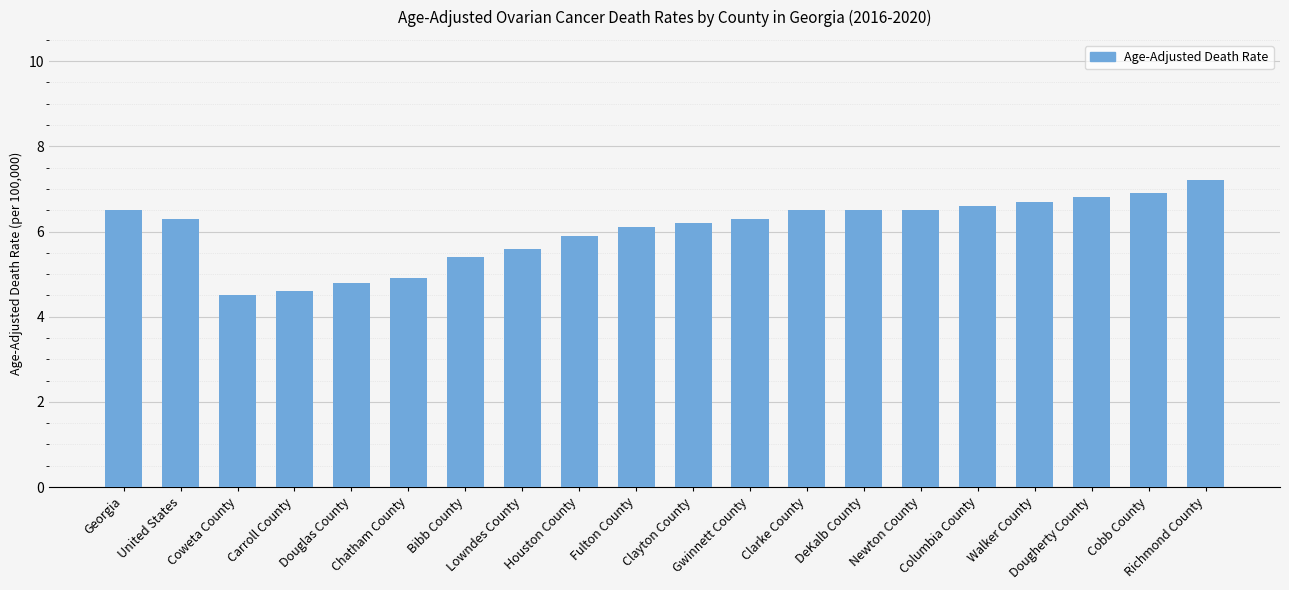

What is the difference between the second highest and second lowest values?

2.3